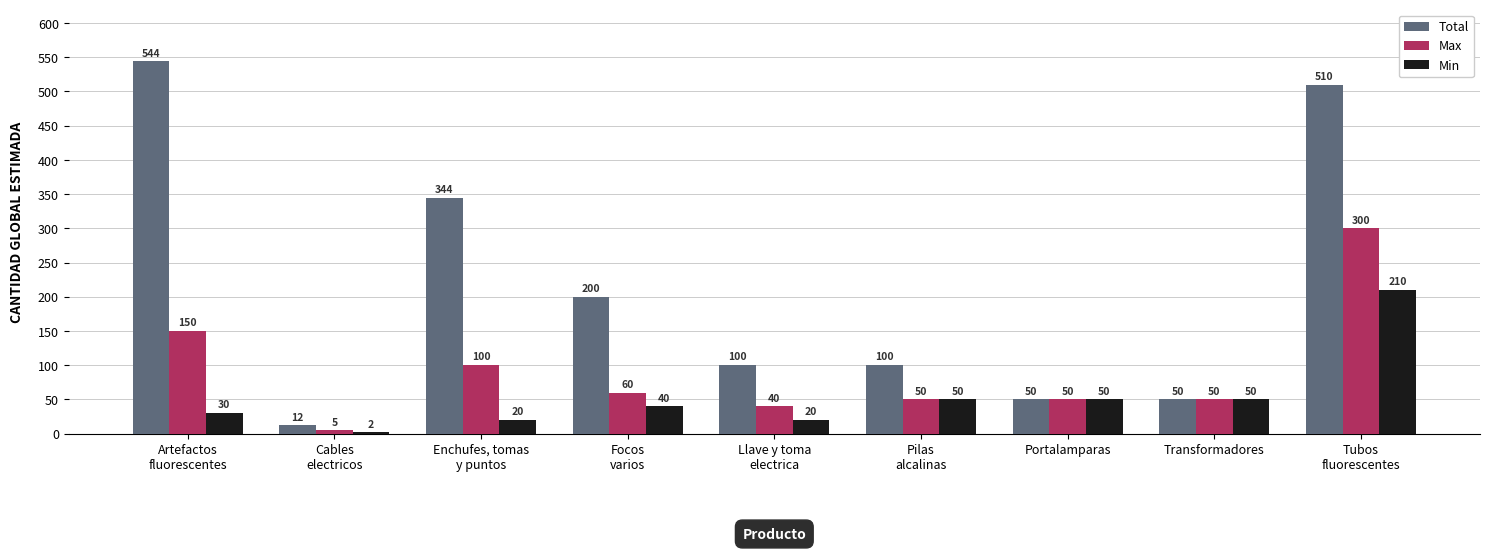

What is the highest value of the Max series?

300